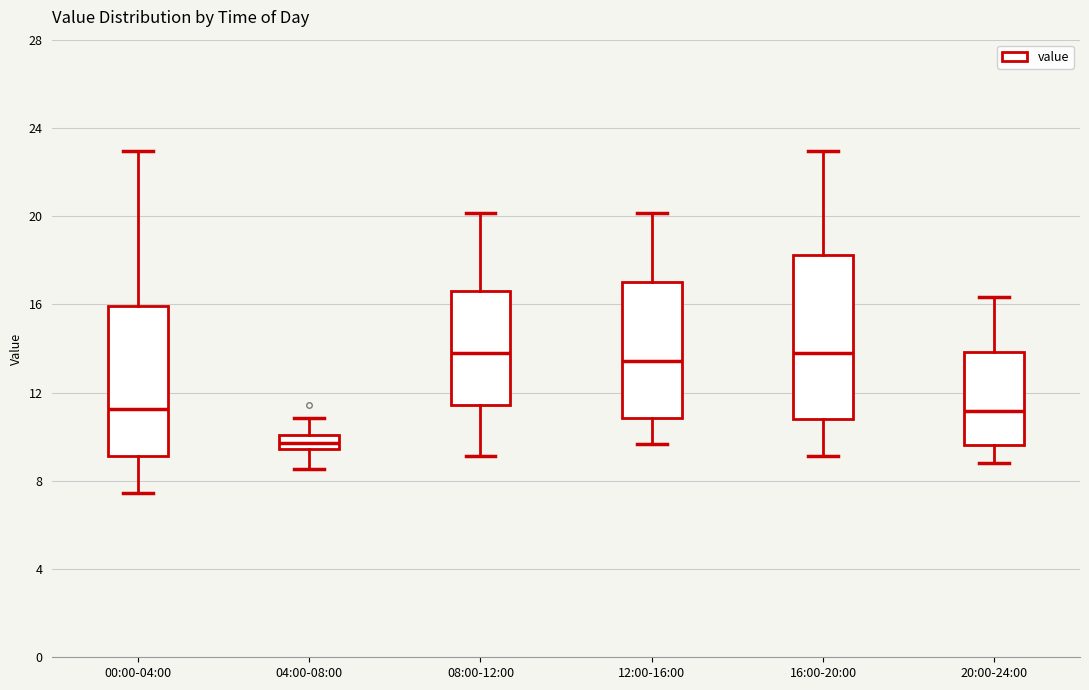

Where is the lower edge of the box for 08:00-12:00 on the y-axis? The values are not printed on the chart, so give them approximately, as read against the axis.

11.5